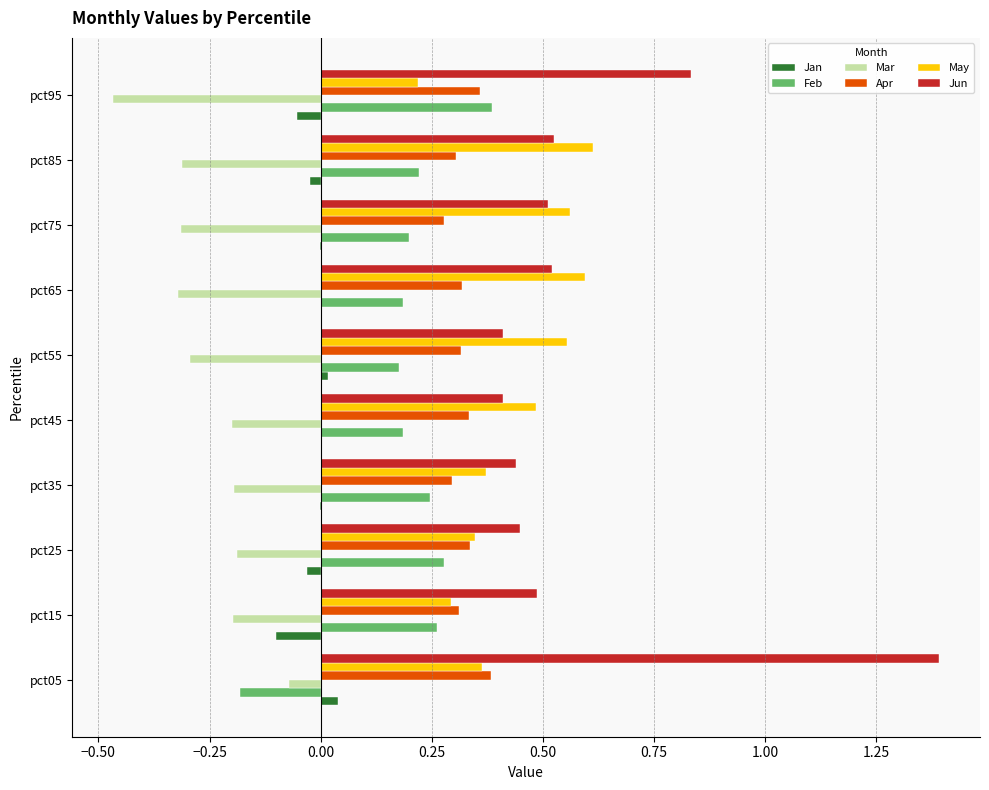

What is the maximum value shown in the chart?

1.4